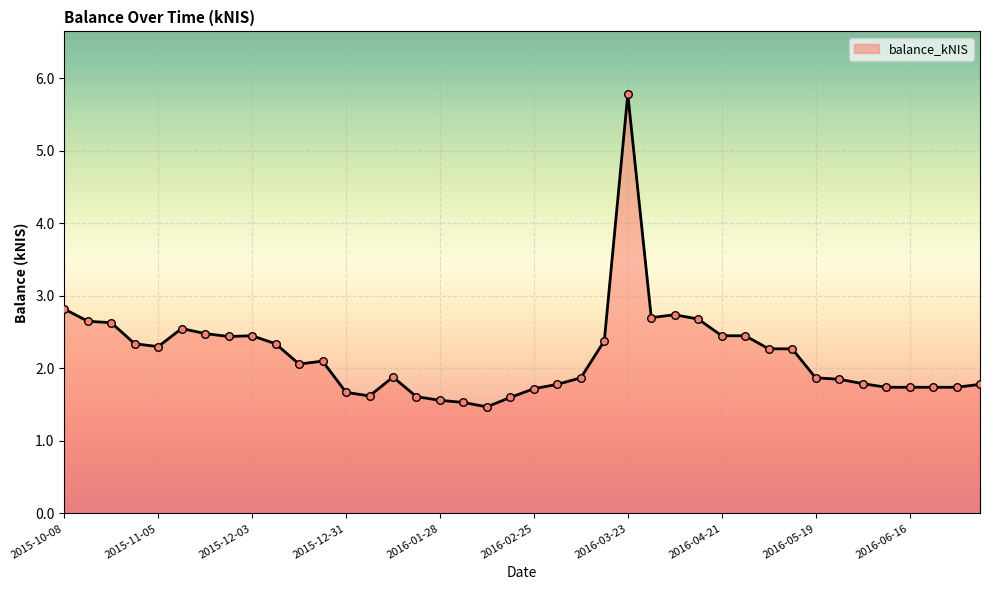

What is the difference between the maximum and minimum values?

4.3